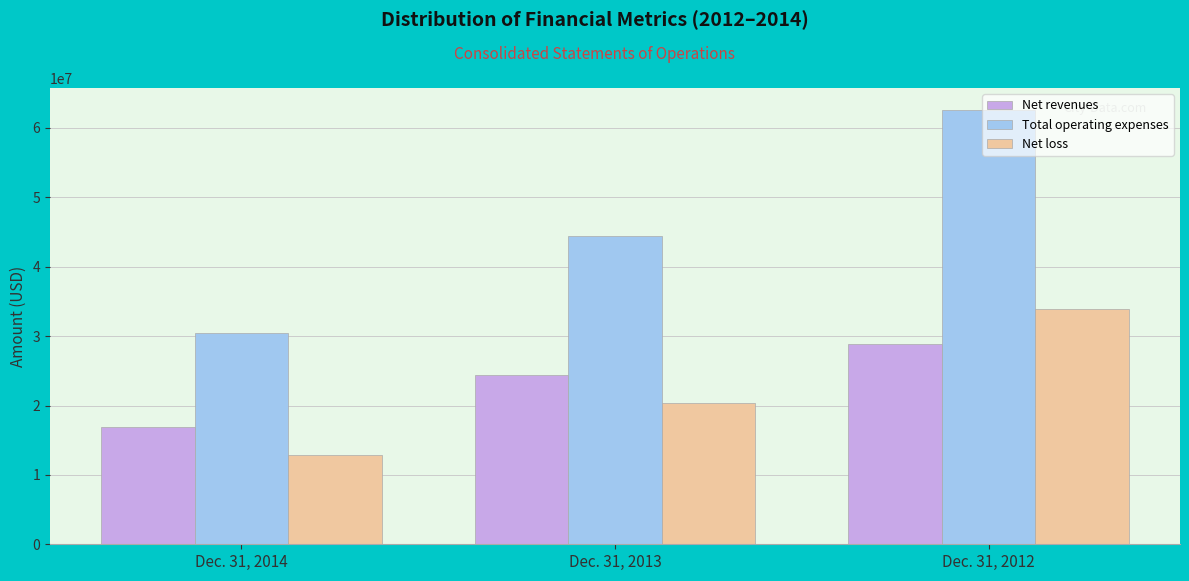

Where is Net revenues nearest to the value 22907673?

Dec. 31, 2013